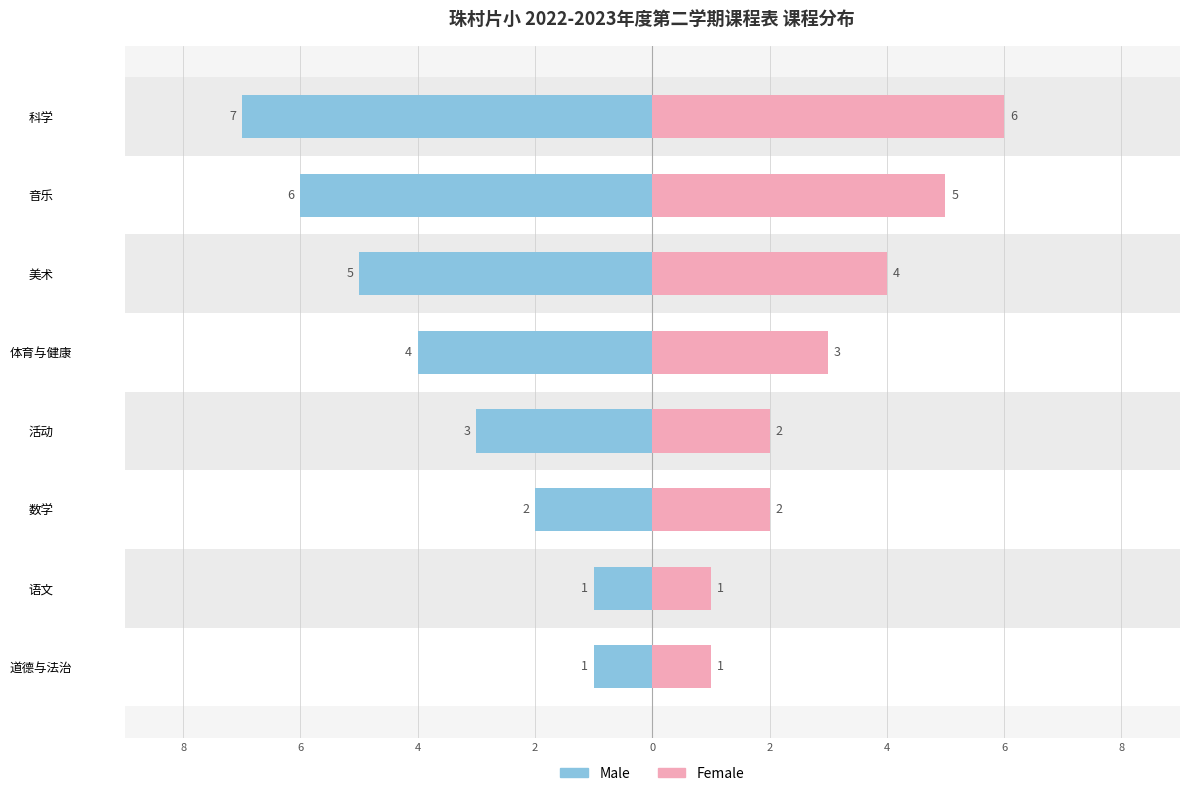

Which series has the widest spread of values?

Male